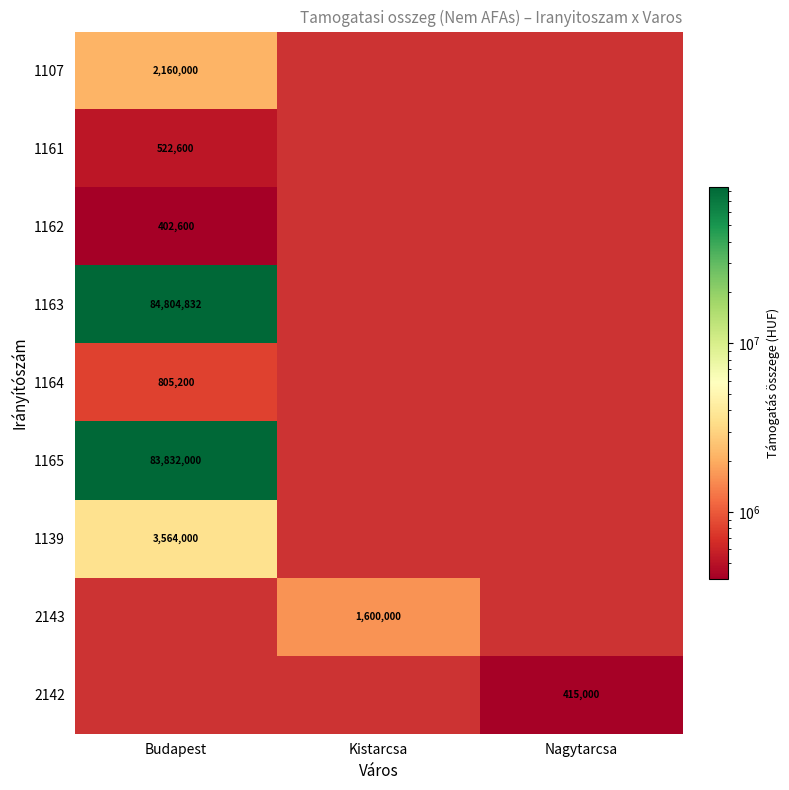

Is it true that 1139 equals 3564000 at Budapest?

True